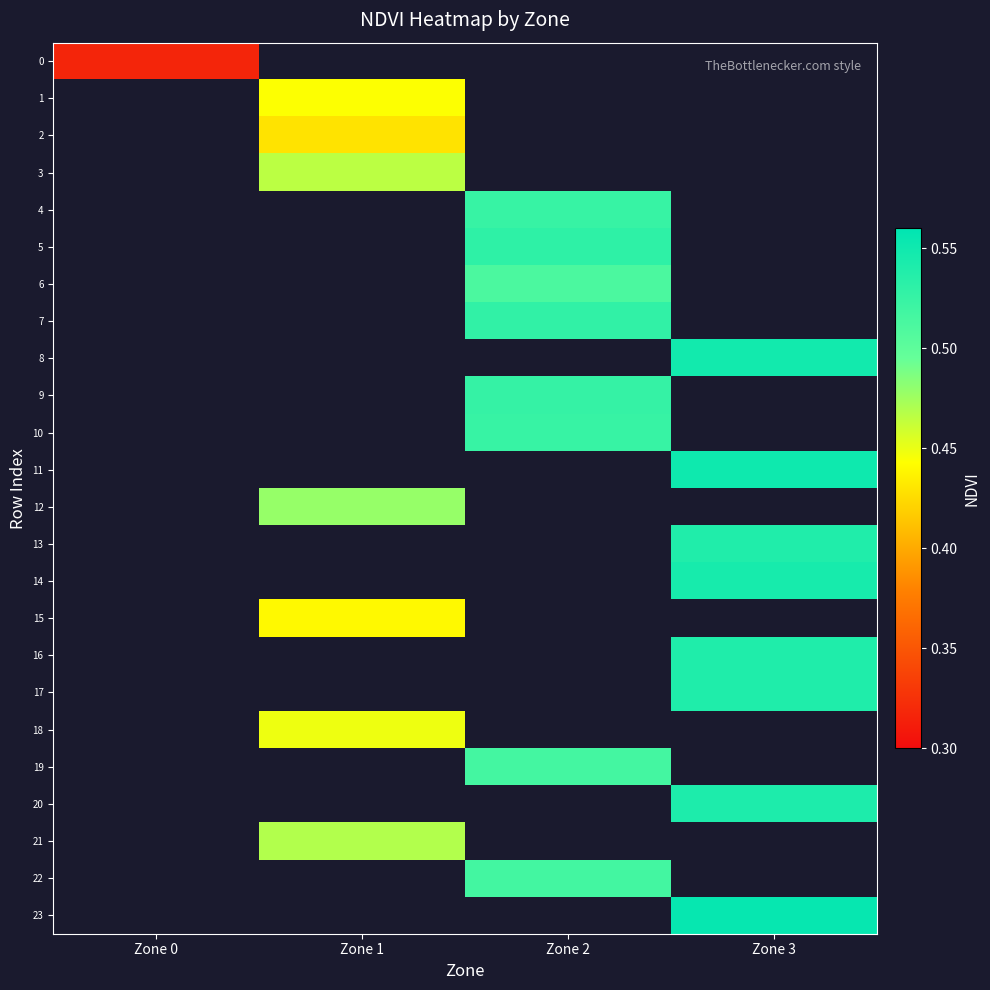

Which label corresponds to the largest value in the chart?

Zone 3